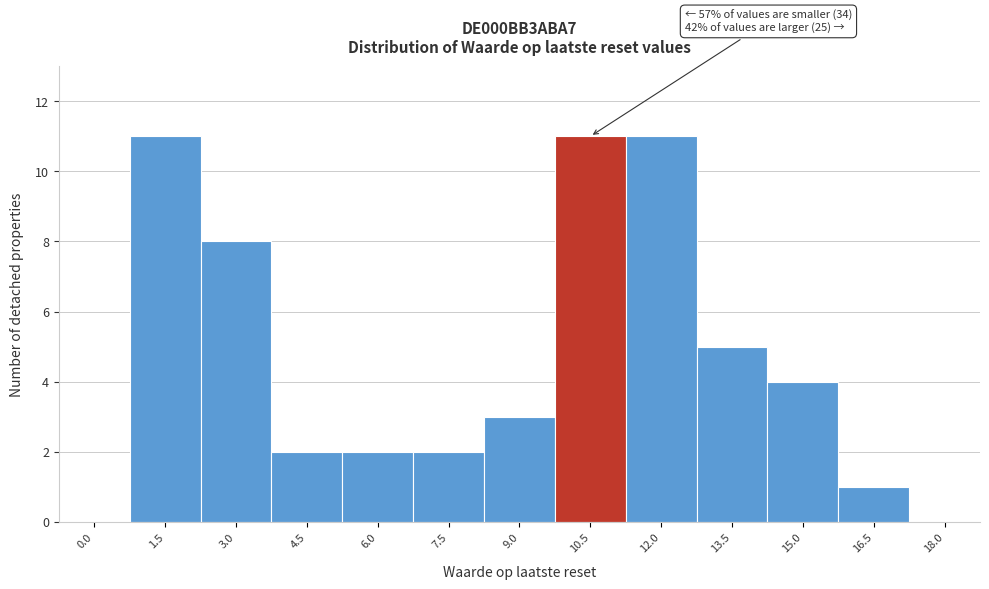

Reading left to right, what are all the values shown in this chart?

0.0=0	1.5=11	3.0=8	4.5=2	6.0=2	7.5=2	9.0=3	10.5=11	12.0=11	13.5=5	15.0=4	16.5=1	18.0=0